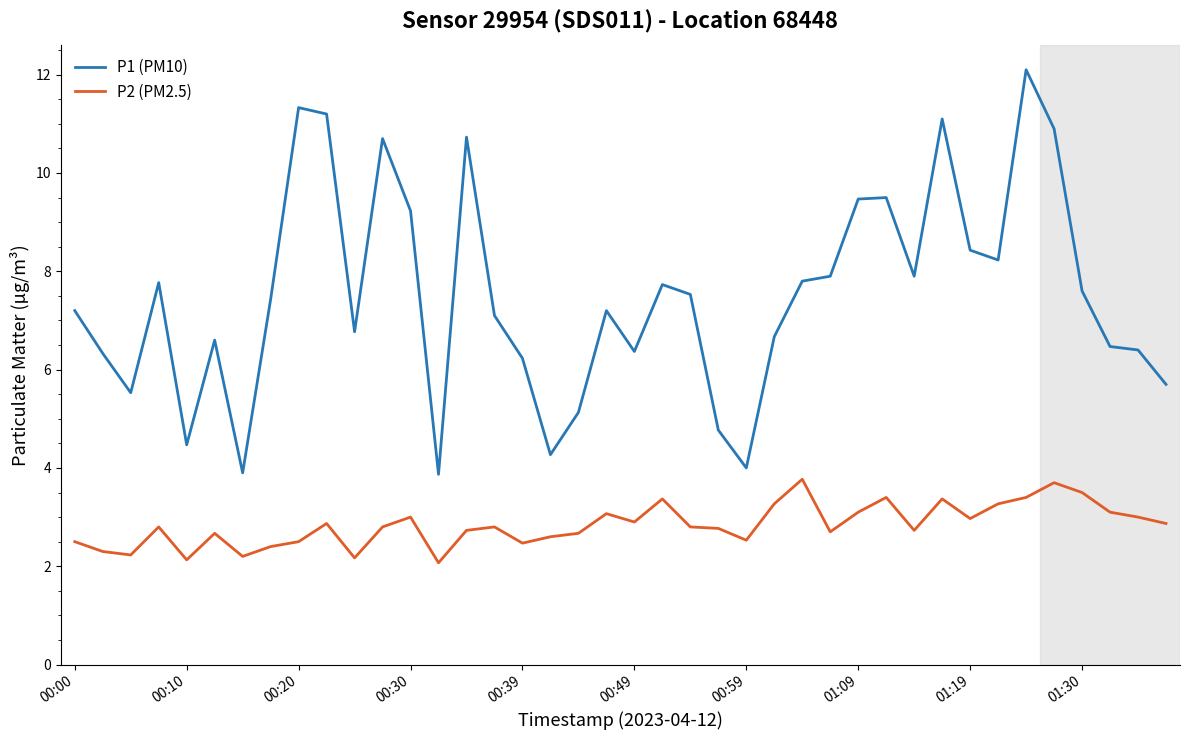

Rank the series by their average value, from lowest to highest.

P2 (PM2.5), P1 (PM10)